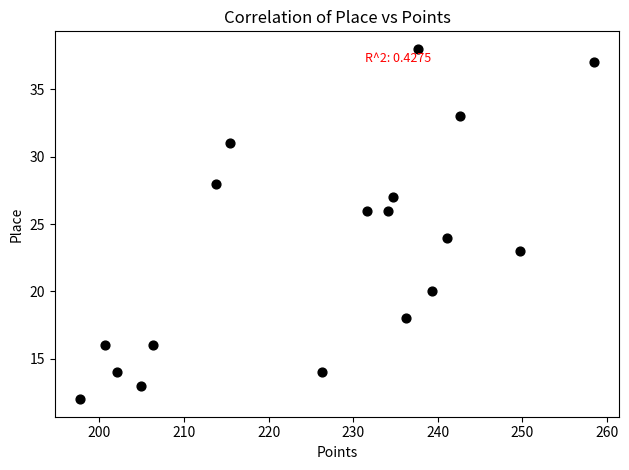

What is the range of Y values (max minus min)?

26